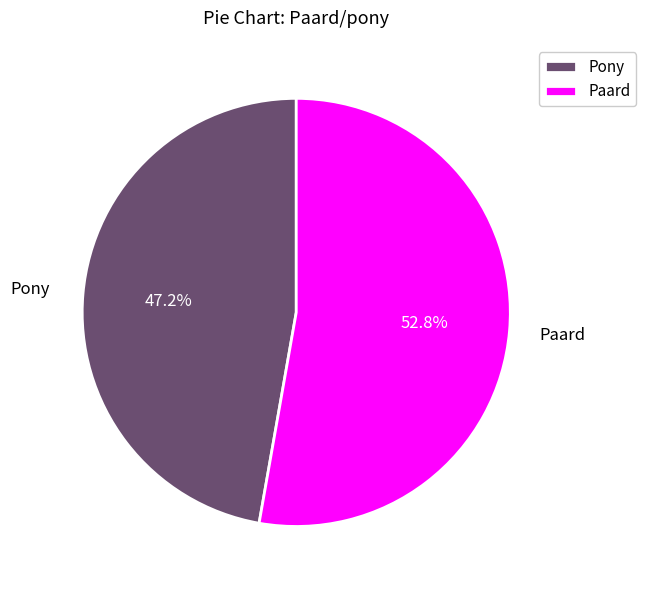

To the nearest percent, what portion does Pony represent?

47%